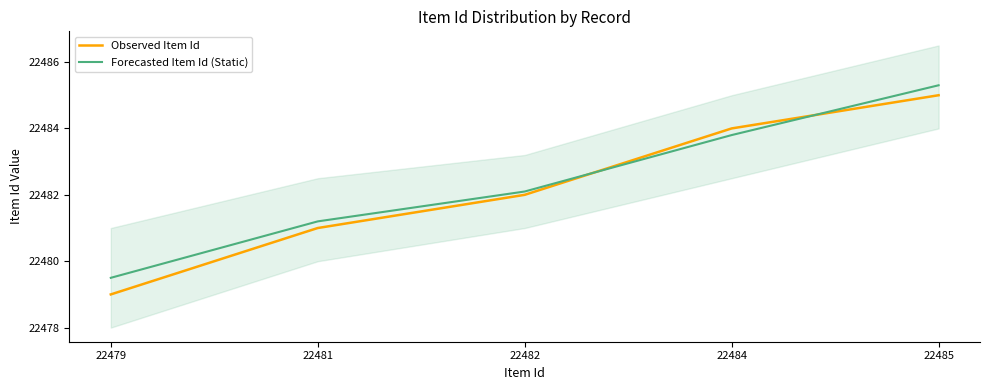

Which series has the largest range (max minus min)?

Observed Item Id